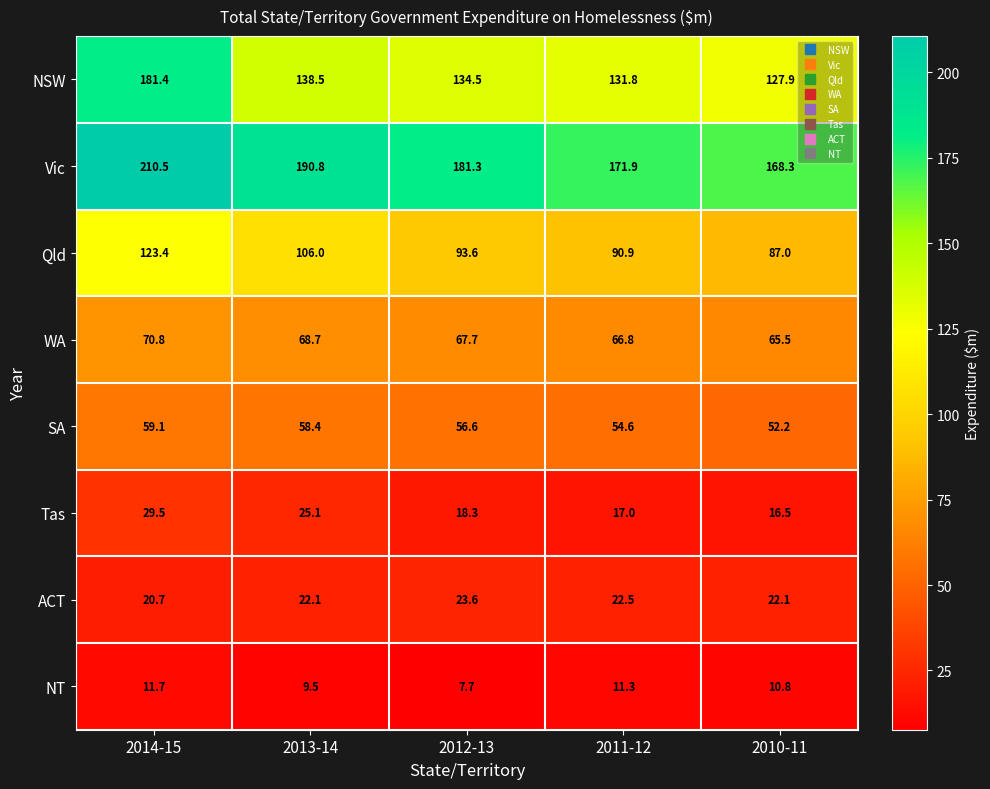

What is the difference between the maximum and second lowest values in the Vic series?

38.6